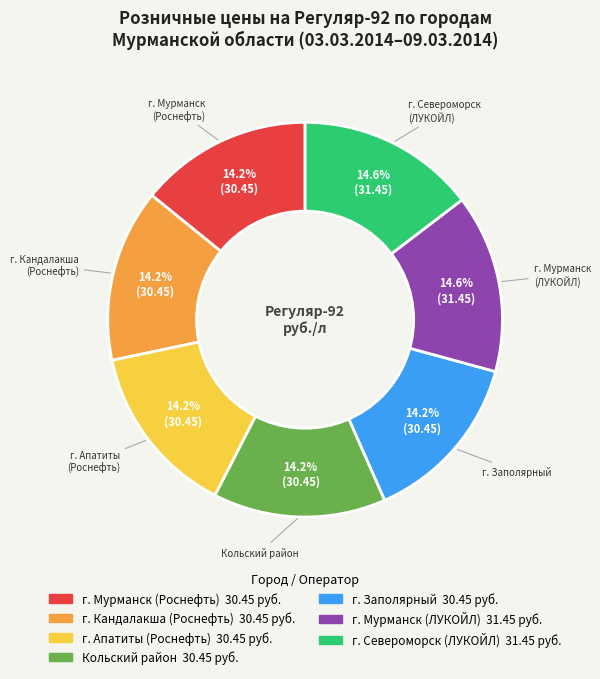

To the nearest percent, what percentage of the pie is г. Апатиты?

14%